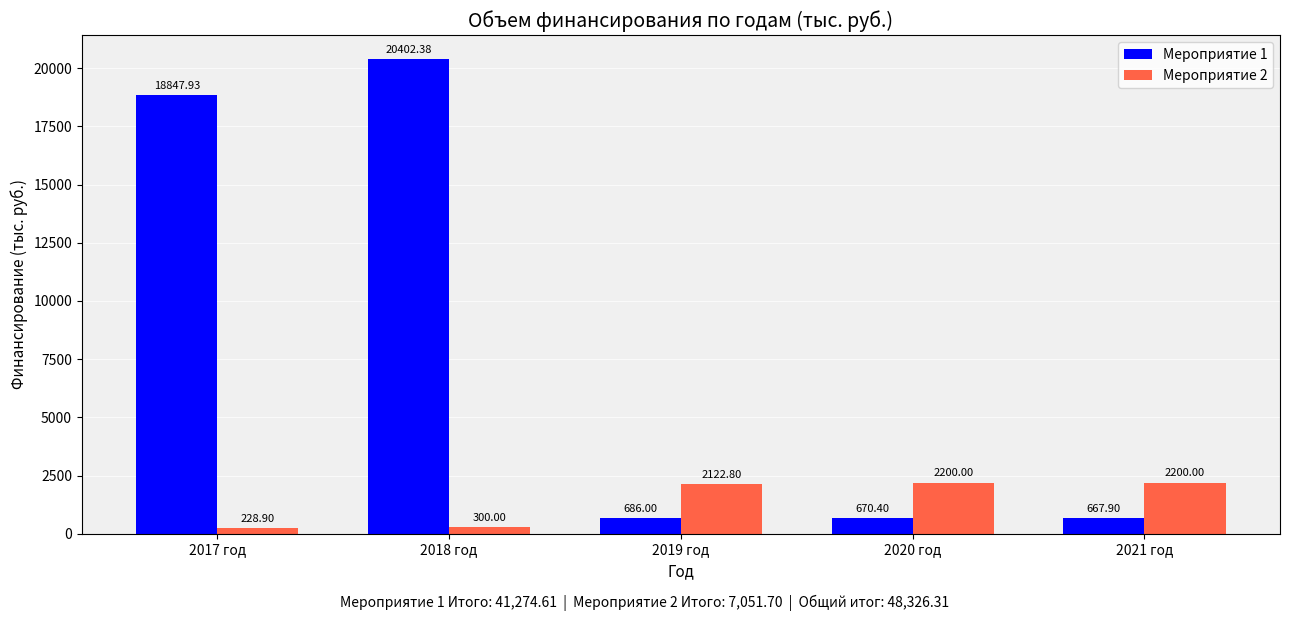

How many bars are there in total?

10